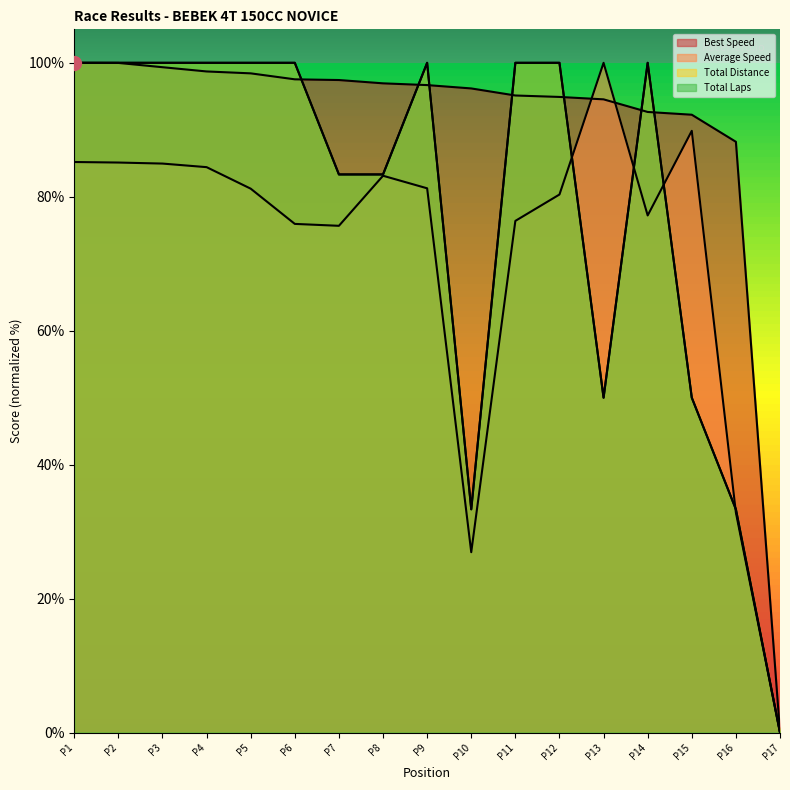

Reading left to right, extract all data points from this chart.

Total Laps: 100.0	100.0	100.0	100.0	100.0	100.0	83.3	83.3	100.0	33.3	100.0	100.0	50.0	100.0	50.0	33.3	0.0
Best Speed: 100.0	100.0	99.3	98.7	98.4	97.5	97.4	96.9	96.7	96.2	95.1	94.9	94.5	92.7	92.3	88.2	0.0
Average Speed: 85.2	85.1	85.0	84.4	81.2	75.9	75.7	83.1	81.3	26.9	76.4	80.3	100.0	77.2	89.8	32.8	0.0
Total Distance: 100.0	100.0	100.0	100.0	100.0	100.0	83.3	83.3	100.0	33.3	100.0	100.0	50.0	100.0	50.0	33.3	0.0